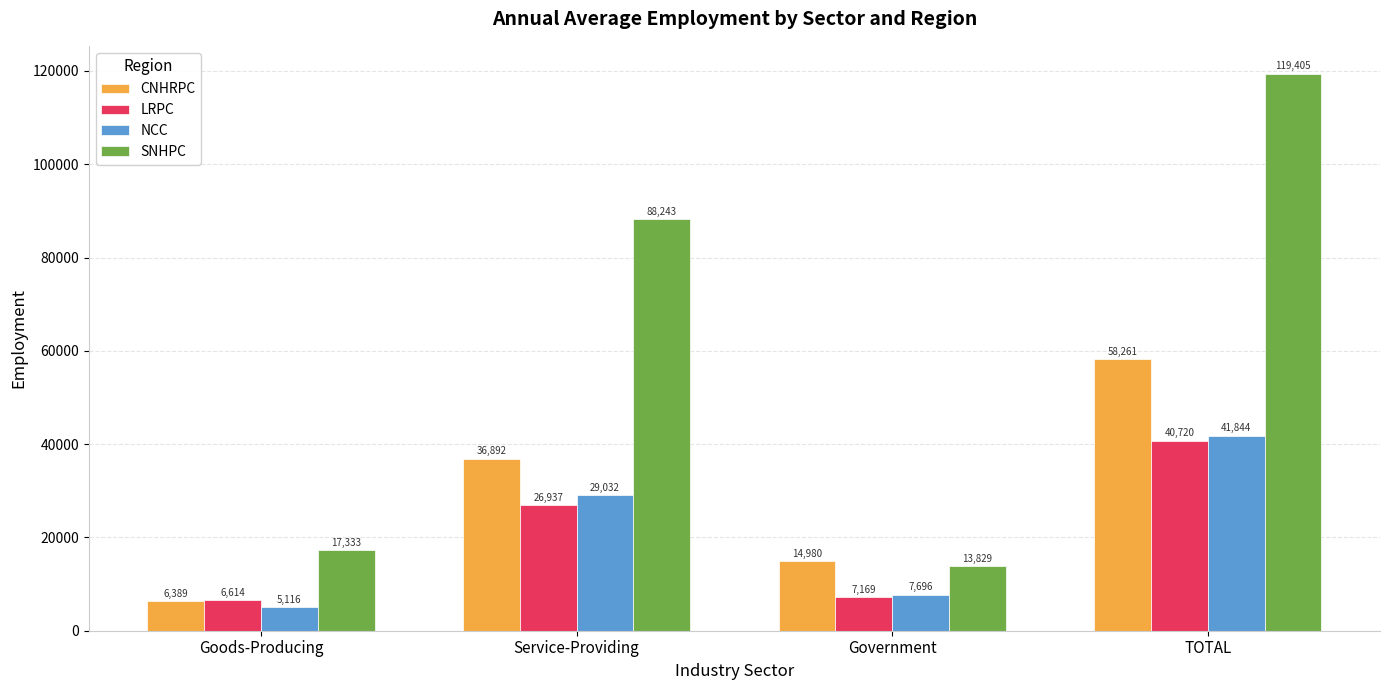

Which series changed the most between Government and TOTAL?

SNHPC